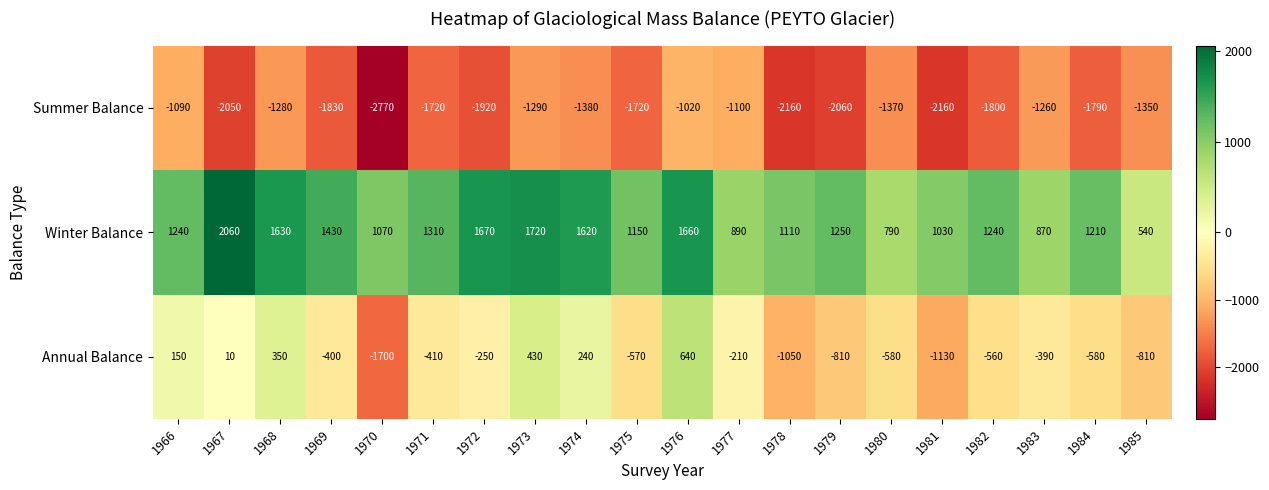

Count the number of data series in this chart.

3